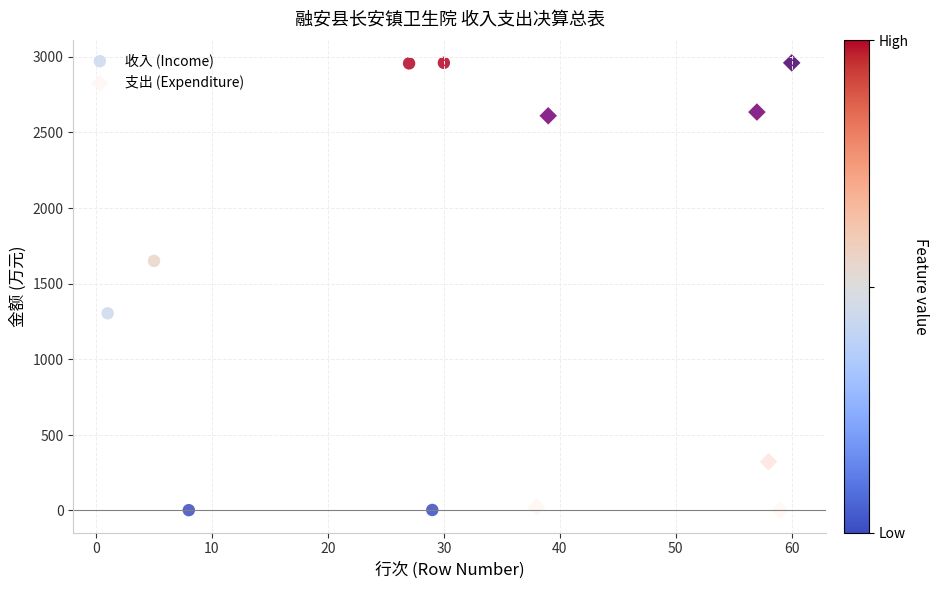

Which series has the widest spread of Y values?

收入 (Income)